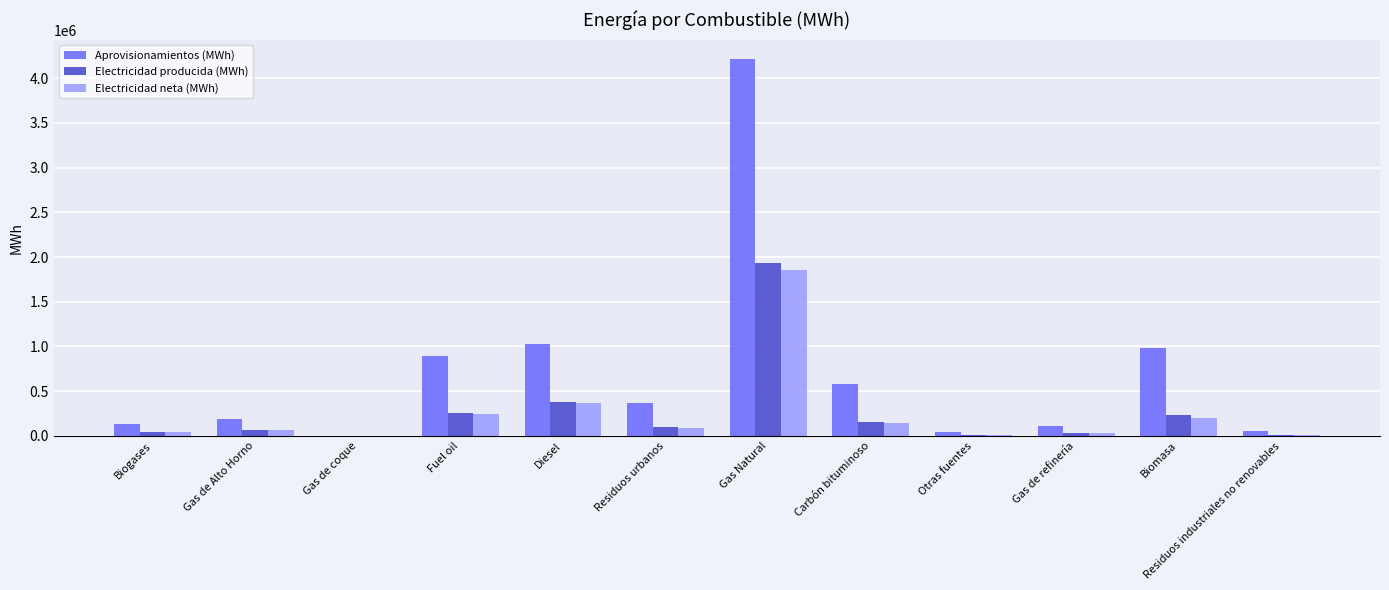

How many data points in Electricidad neta (MWh) are above 89673?

6